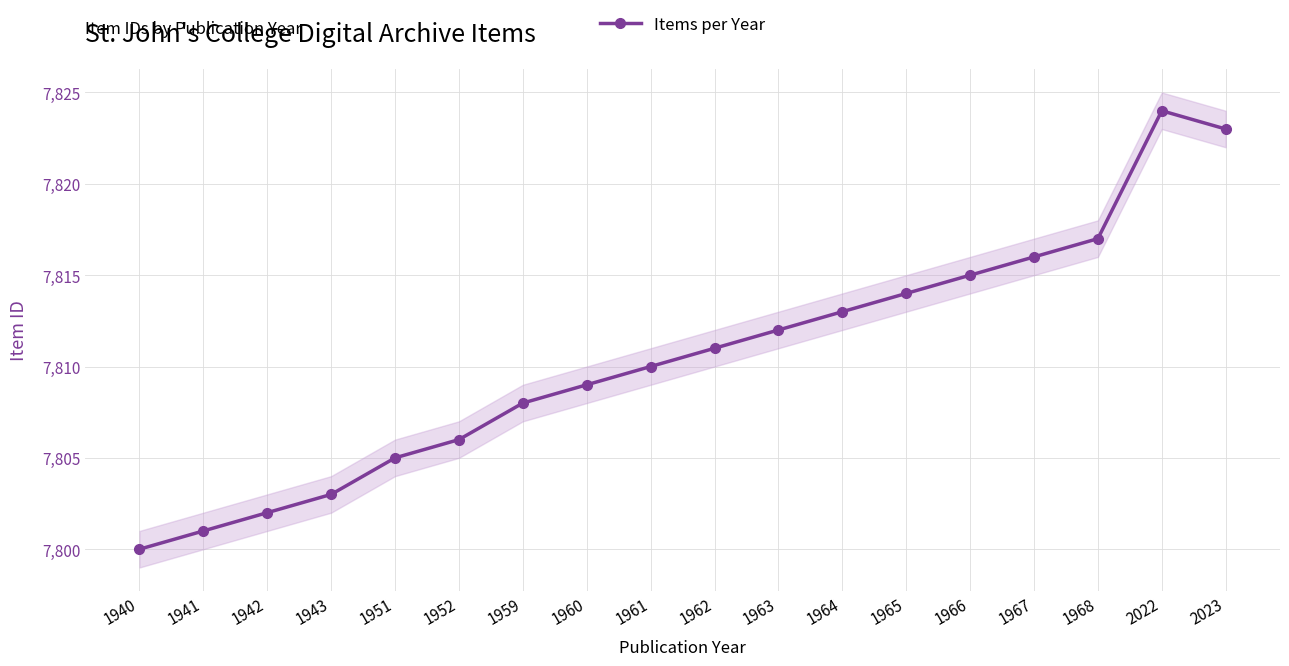

What is the difference between the maximum and minimum values?

24